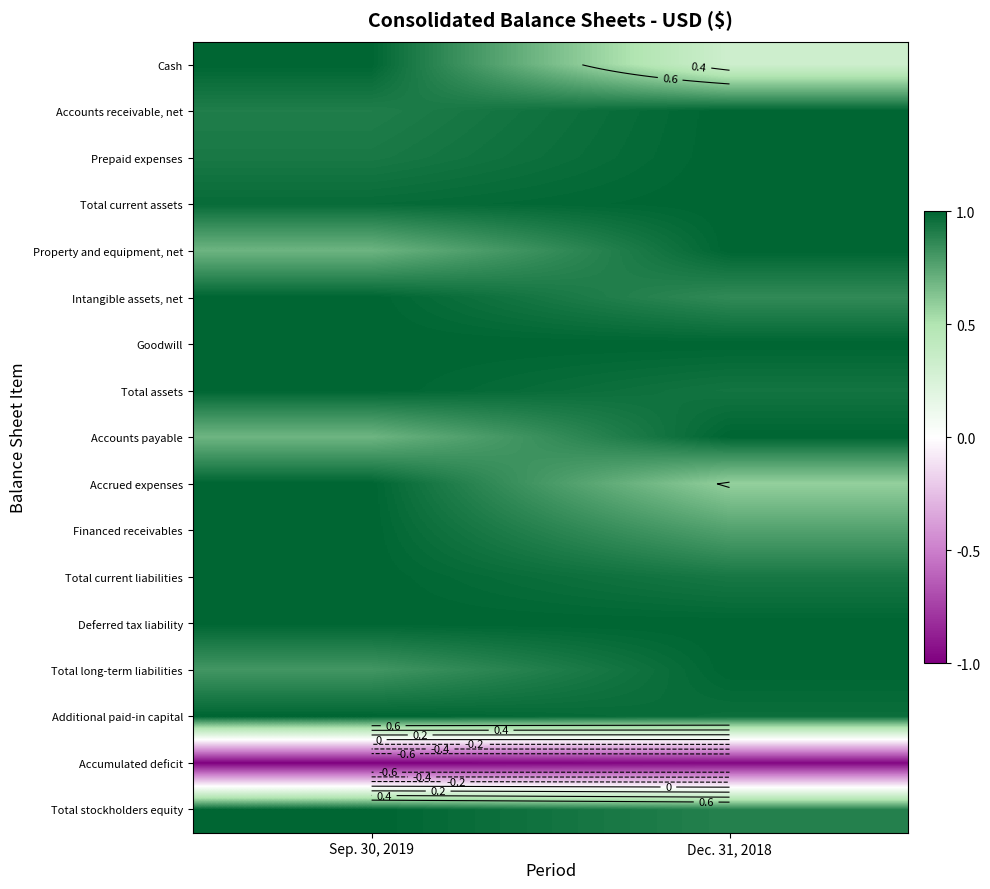

List the series in order of their peak value, lowest first.

Accumulated deficit, Cash, Accounts receivable, net, Prepaid expenses, Total current assets, Property and equipment, net, Intangible assets, net, Goodwill, Total assets, Accounts payable, Accrued expenses, Financed receivables, Total current liabilities, Deferred tax liability, Total long-term liabilities, Additional paid-in capital, Total stockholders equity